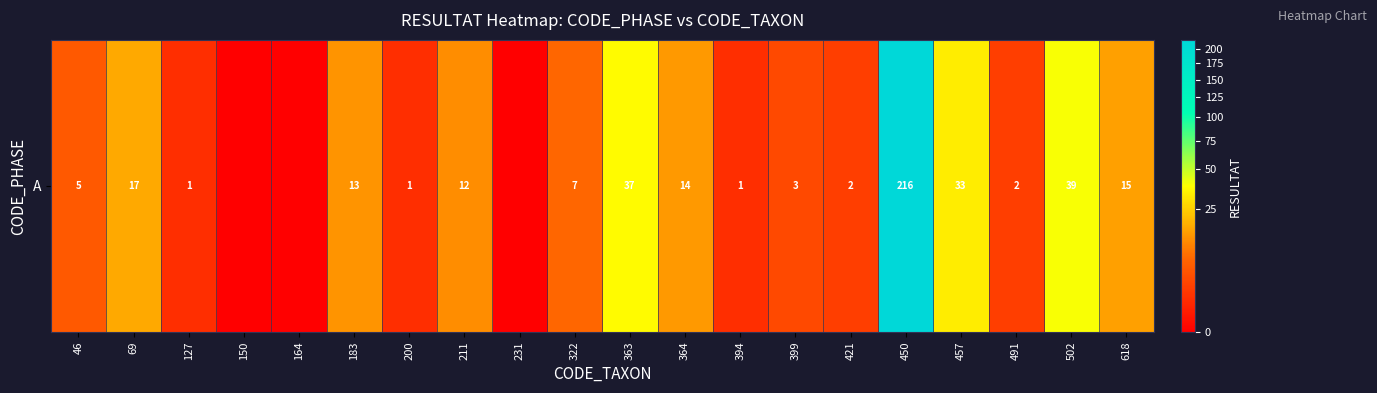

Reading right to left, transcribe all the data shown in this chart.

618=15	502=39	491=2	457=33	450=216	421=2	399=3	394=1	364=14	363=37	322=7	231=0	211=12	200=1	183=13	164=0	150=0	127=1	69=17	46=5